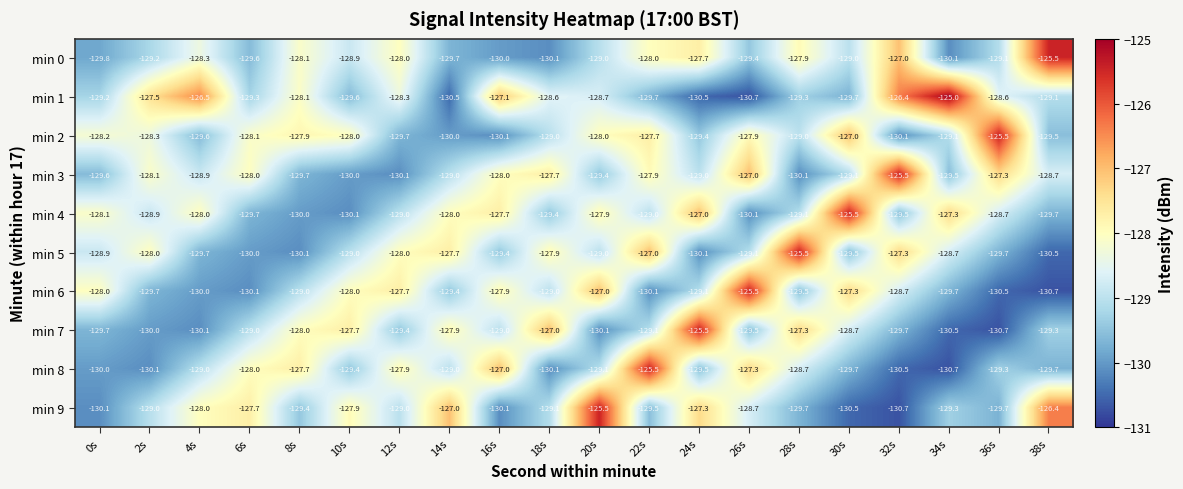

Is it true that min 8 equals -129.4 at 10s?

True